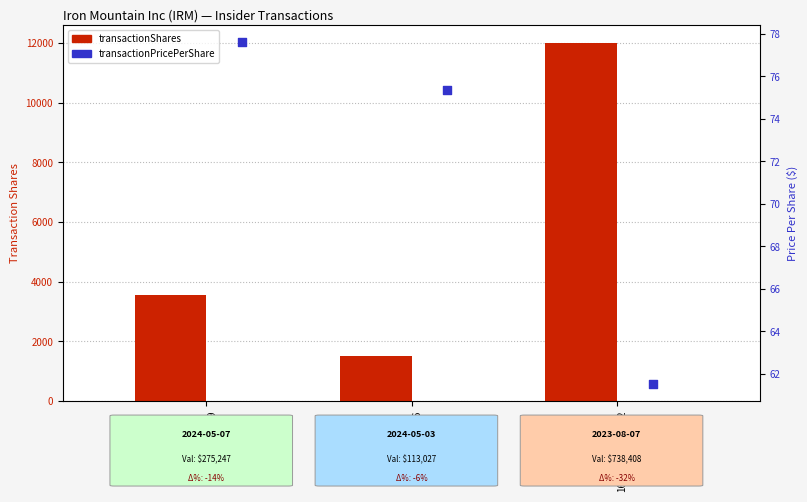

Which series reaches the minimum Y coordinate?

transactionPricePerShare